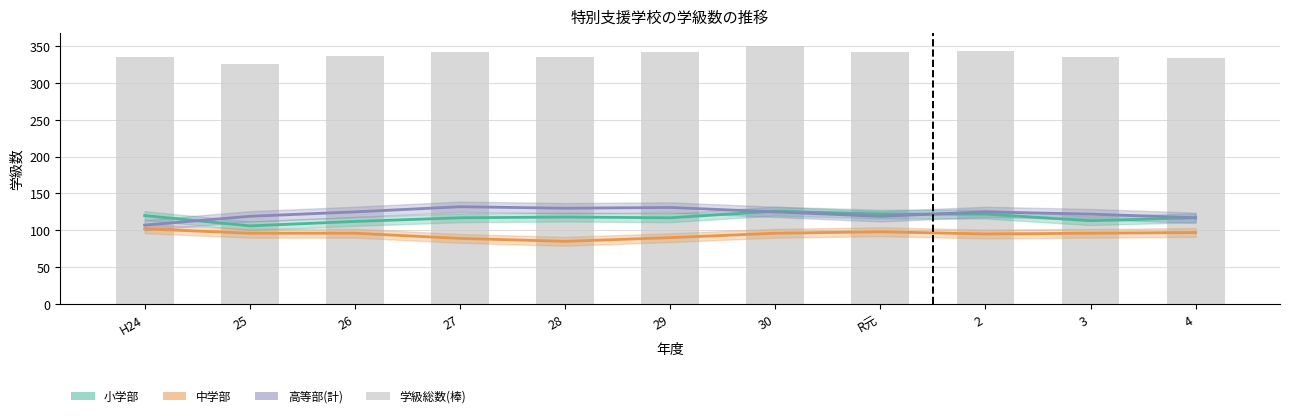

List the series in order of their peak value, lowest first.

中学部, 小学部, 高等部(計)